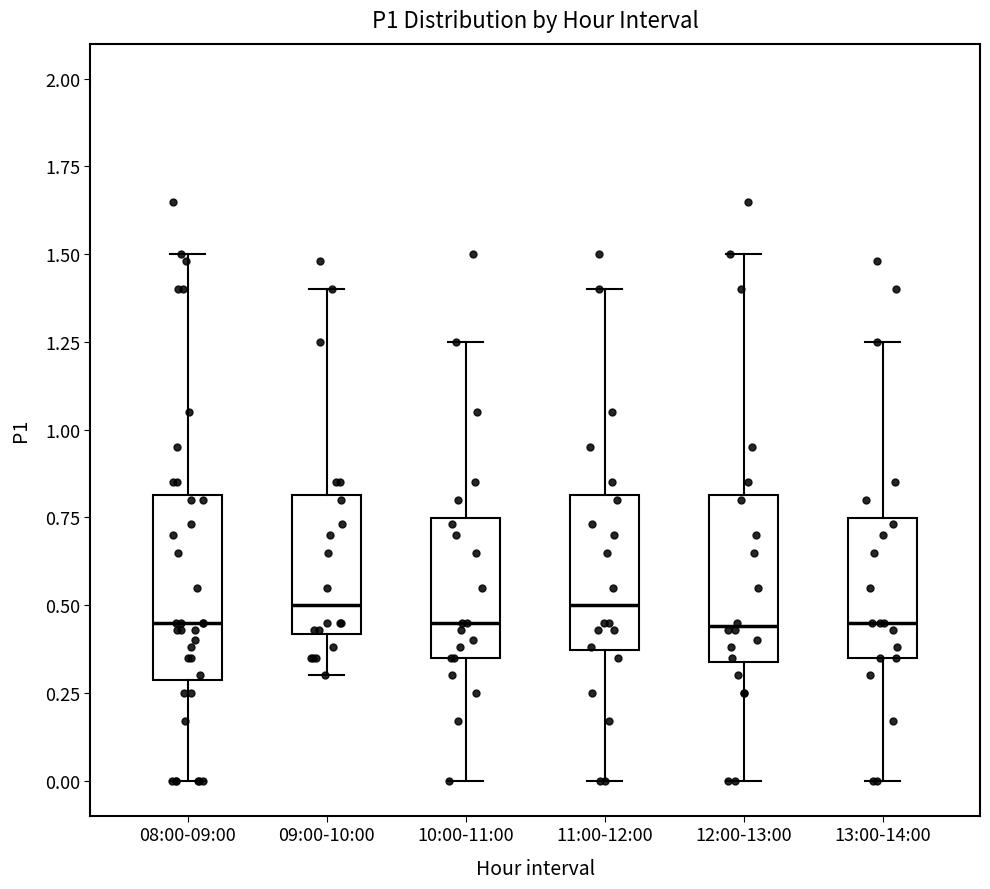

Reading left to right, transcribe this box plot: for each box, give where its median line is, the range the box spans, and where its two whiskers end, as read against the y-axis. The values are not printed on the chart, so give them approximately, as read against the axis.

08:00-09:00: median 0.45, box 0.30 to 0.80, whiskers 0.00 to 1.50
09:00-10:00: median 0.50, box 0.40 to 0.80, whiskers 0.30 to 1.40
10:00-11:00: median 0.45, box 0.35 to 0.75, whiskers 0.00 to 1.25
11:00-12:00: median 0.50, box 0.35 to 0.80, whiskers 0.00 to 1.40
12:00-13:00: median 0.45, box 0.35 to 0.80, whiskers 0.00 to 1.50
13:00-14:00: median 0.45, box 0.35 to 0.75, whiskers 0.00 to 1.25